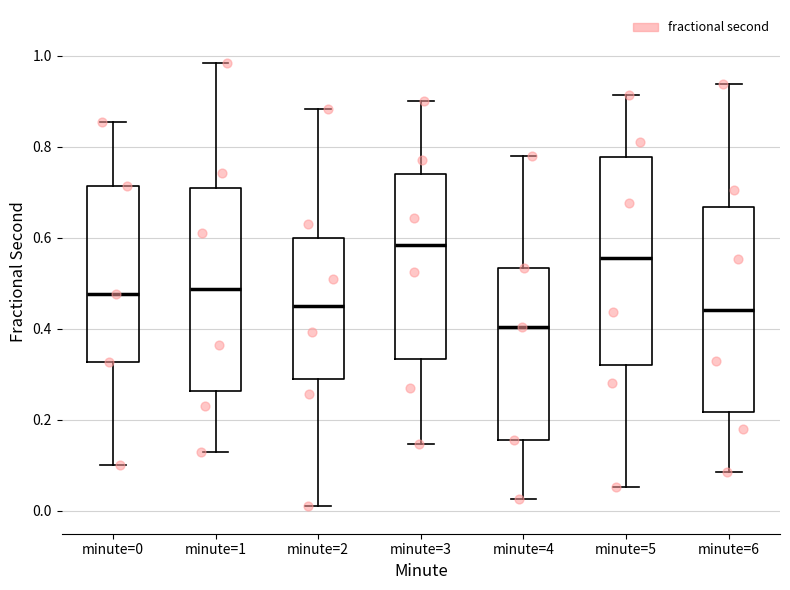

Reading left to right, transcribe this box plot: for each box, give where its median line is, the range the box spans, and where its two whiskers end, as read against the y-axis. The values are not printed on the chart, so give them approximately, as read against the axis.

minute=0: median 0.48, box 0.32 to 0.72, whiskers 0.10 to 0.86
minute=1: median 0.48, box 0.26 to 0.70, whiskers 0.12 to 0.98
minute=2: median 0.46, box 0.30 to 0.60, whiskers 0.02 to 0.88
minute=3: median 0.58, box 0.34 to 0.74, whiskers 0.14 to 0.90
minute=4: median 0.40, box 0.16 to 0.54, whiskers 0.02 to 0.78
minute=5: median 0.56, box 0.32 to 0.78, whiskers 0.06 to 0.92
minute=6: median 0.44, box 0.22 to 0.66, whiskers 0.08 to 0.94